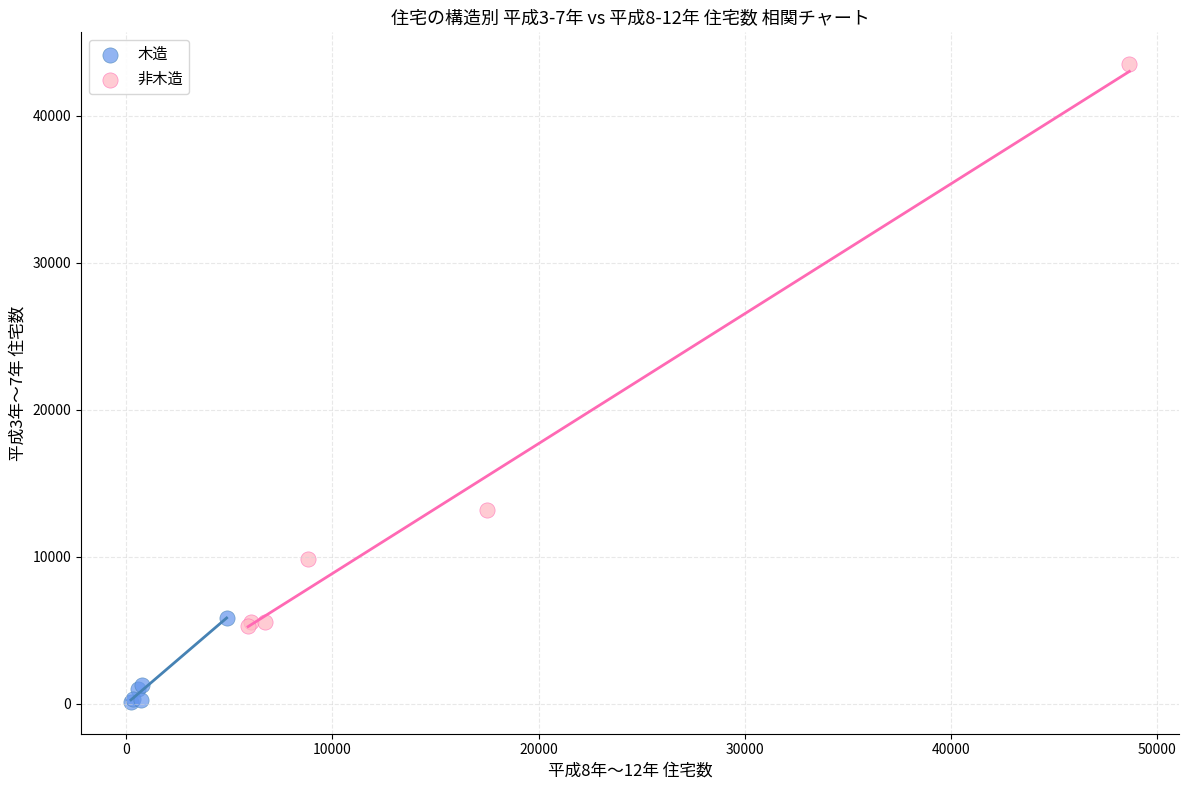

Which series reaches the minimum Y coordinate?

木造